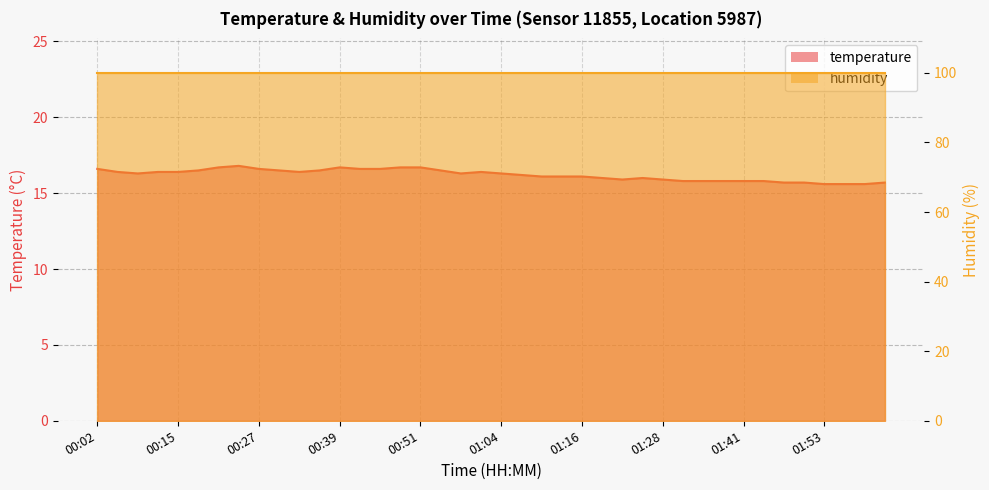

What is the sum of the values at 01:07 and 00:27?

32.8